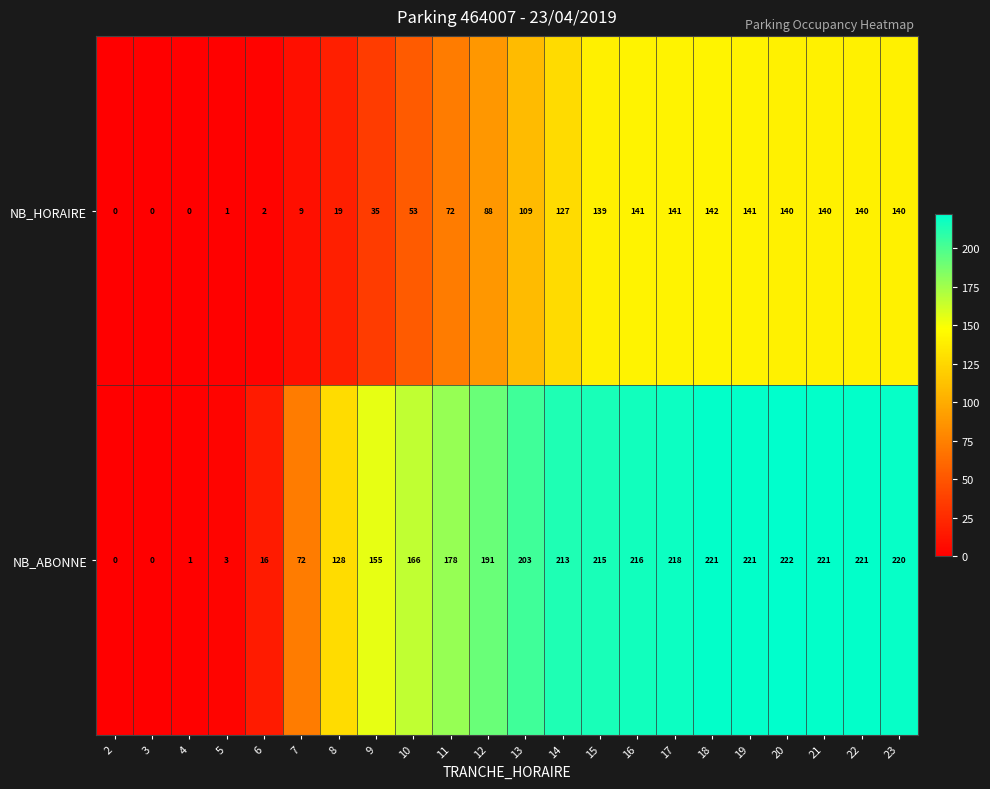

Which label corresponds to the largest value in the chart?

20